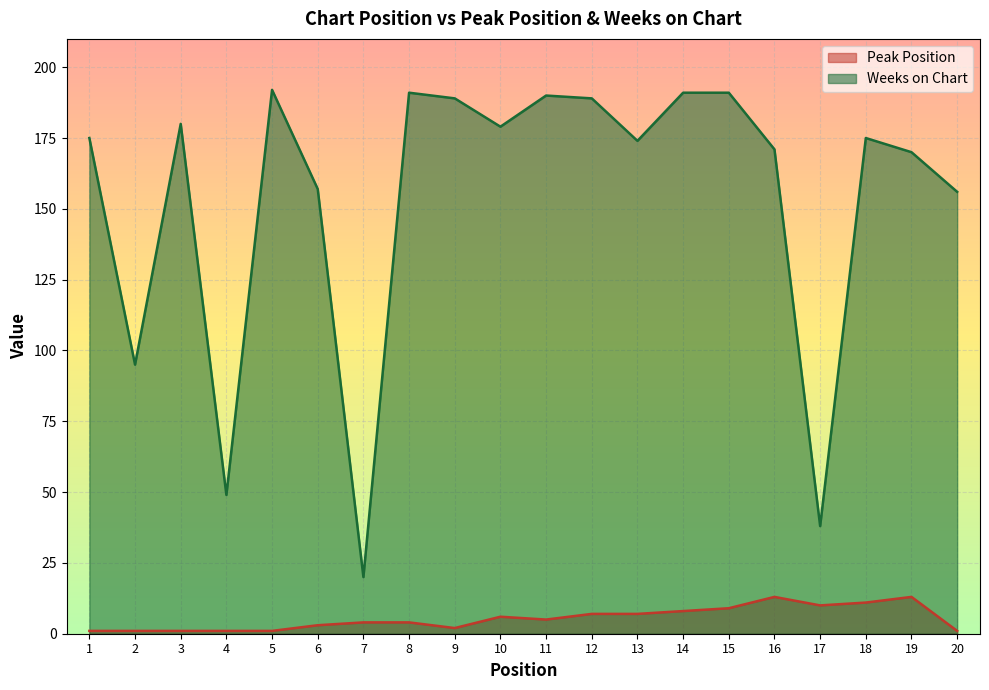

How many data points in Peak Position are less than 5?

10